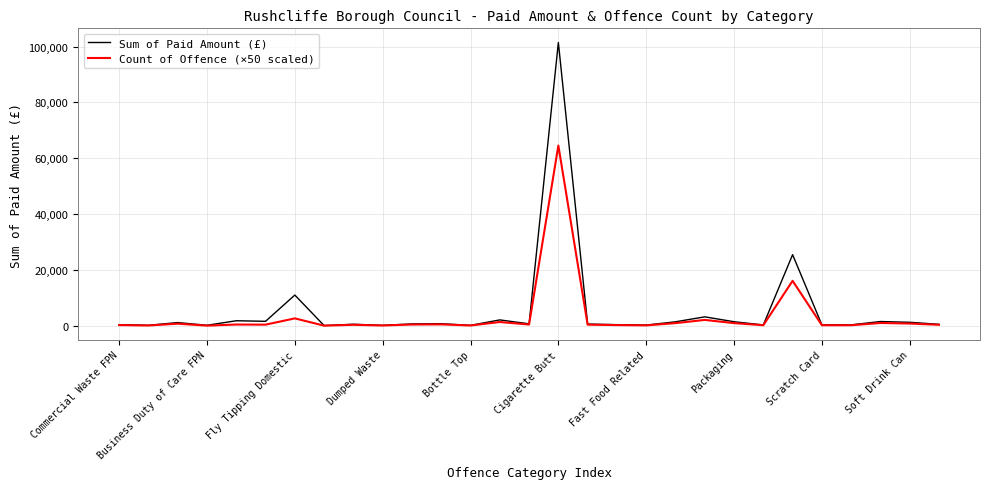

What is the maximum value shown in the chart?

101475